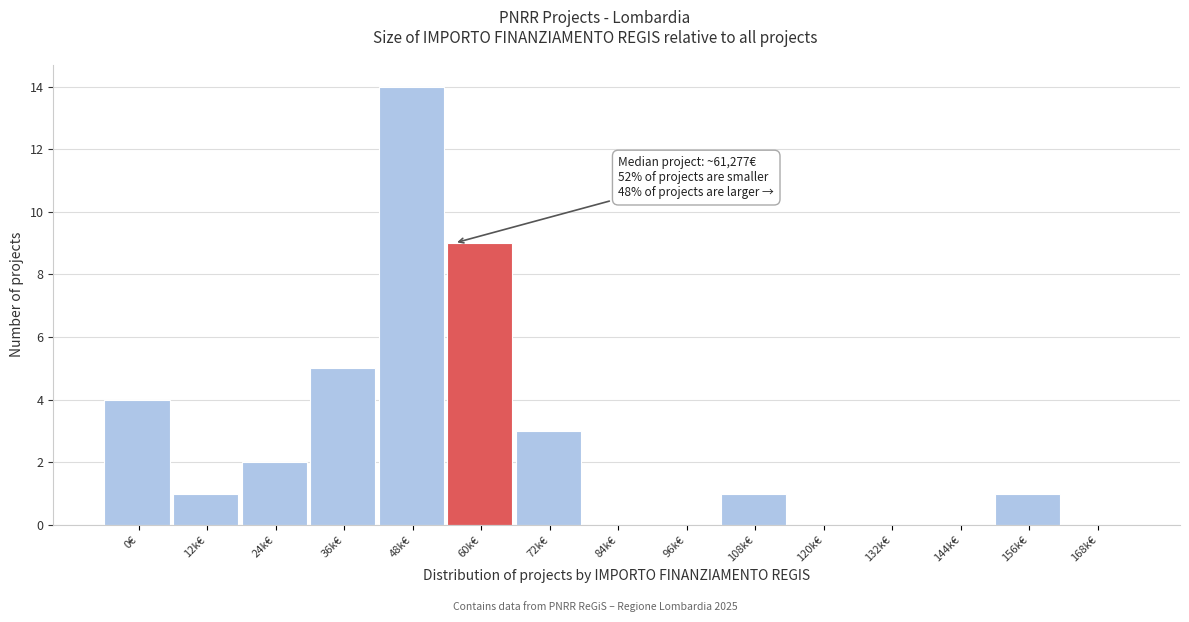

Reading left to right, transcribe all the data shown in this chart.

0€=4	12k€=1	24k€=2	36k€=5	48k€=14	60k€=9	72k€=3	84k€=0	96k€=0	108k€=1	120k€=0	132k€=0	144k€=0	156k€=1	168k€=0